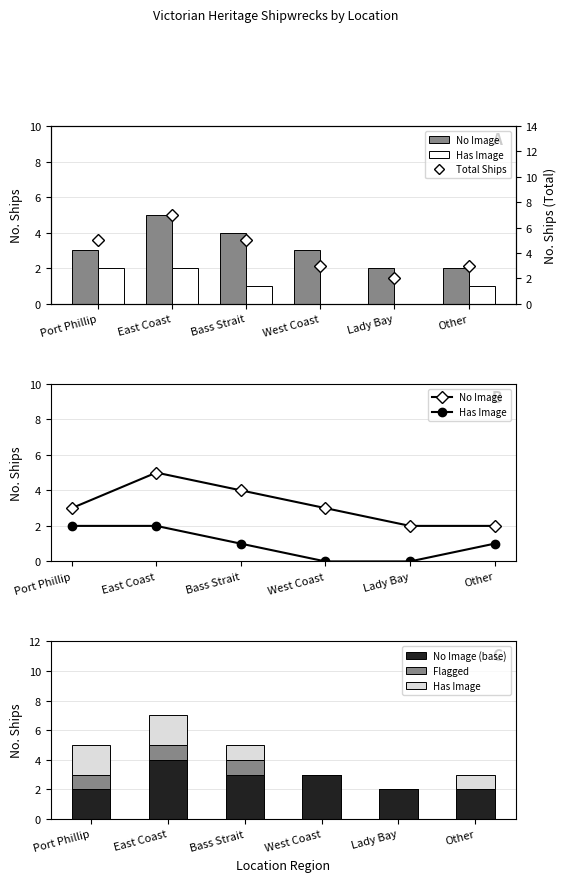

What is the difference between the Flagged values at Other and Bass Strait?

1